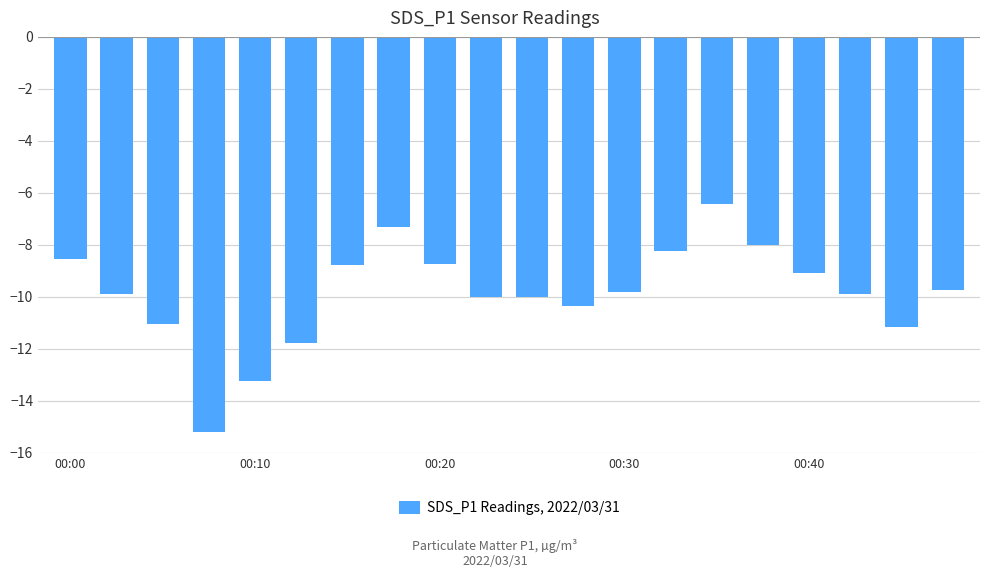

What is the minimum value shown in the chart?

-15.2